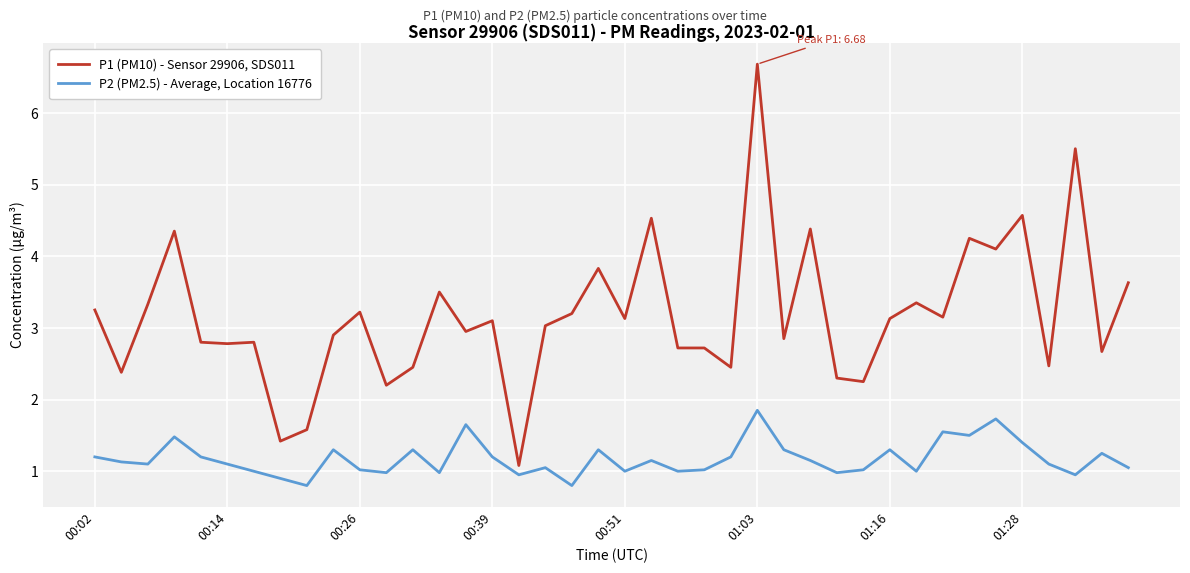

What is the minimum value for P2 (PM2.5) - Average, Location 16776?

0.8